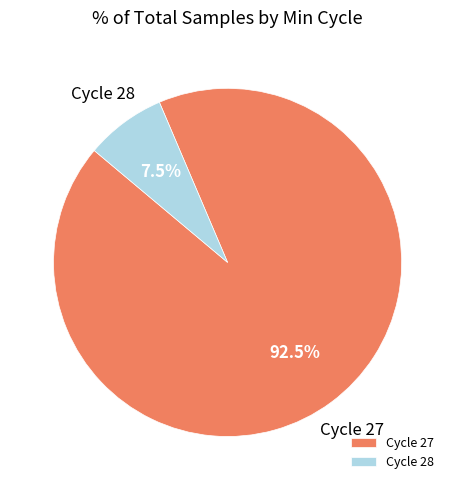

Rank the categories by value from lowest to highest.

Cycle 28, Cycle 27